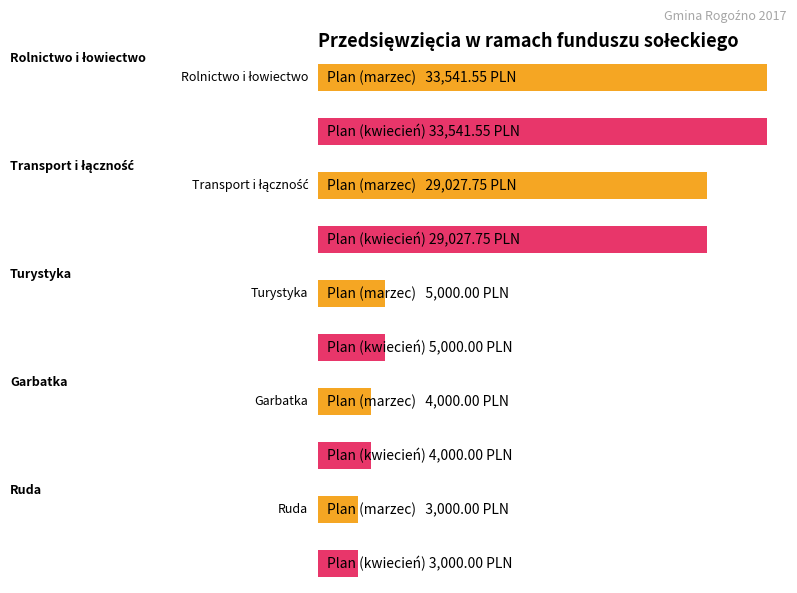

Count the number of categories in the chart.

5